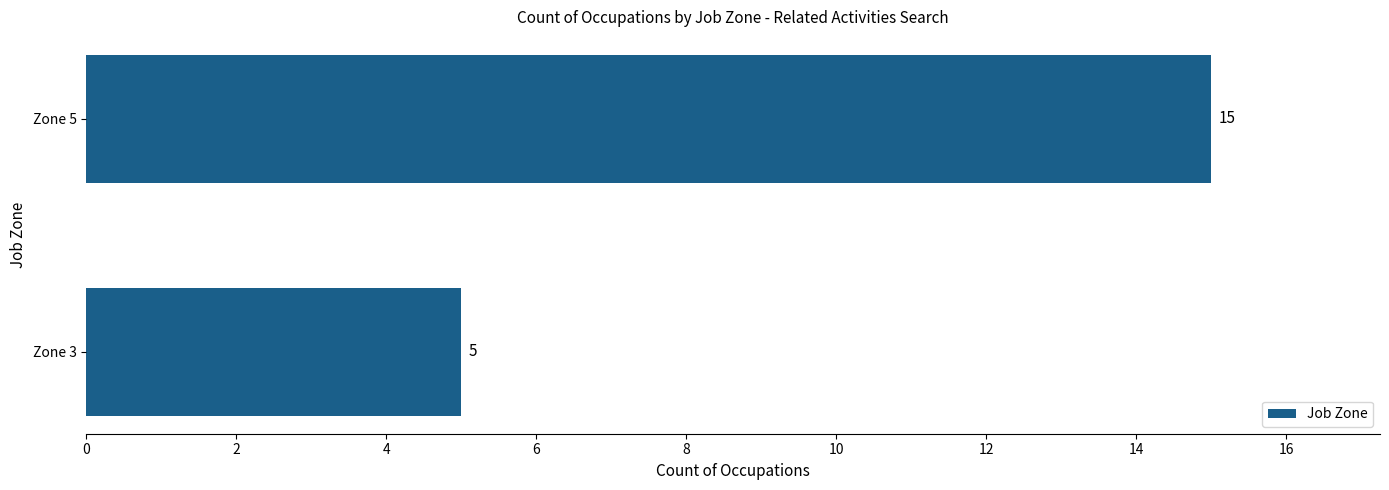

List the labels in order of value, smallest first.

Zone 3, Zone 5